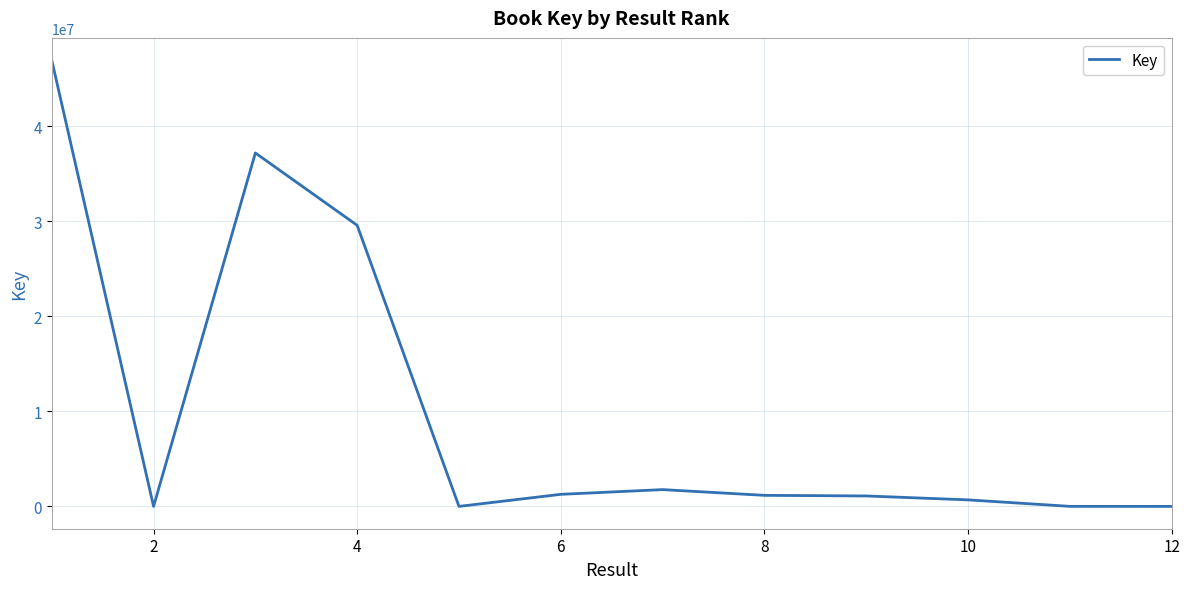

What is the difference between the maximum and minimum values?

46968762